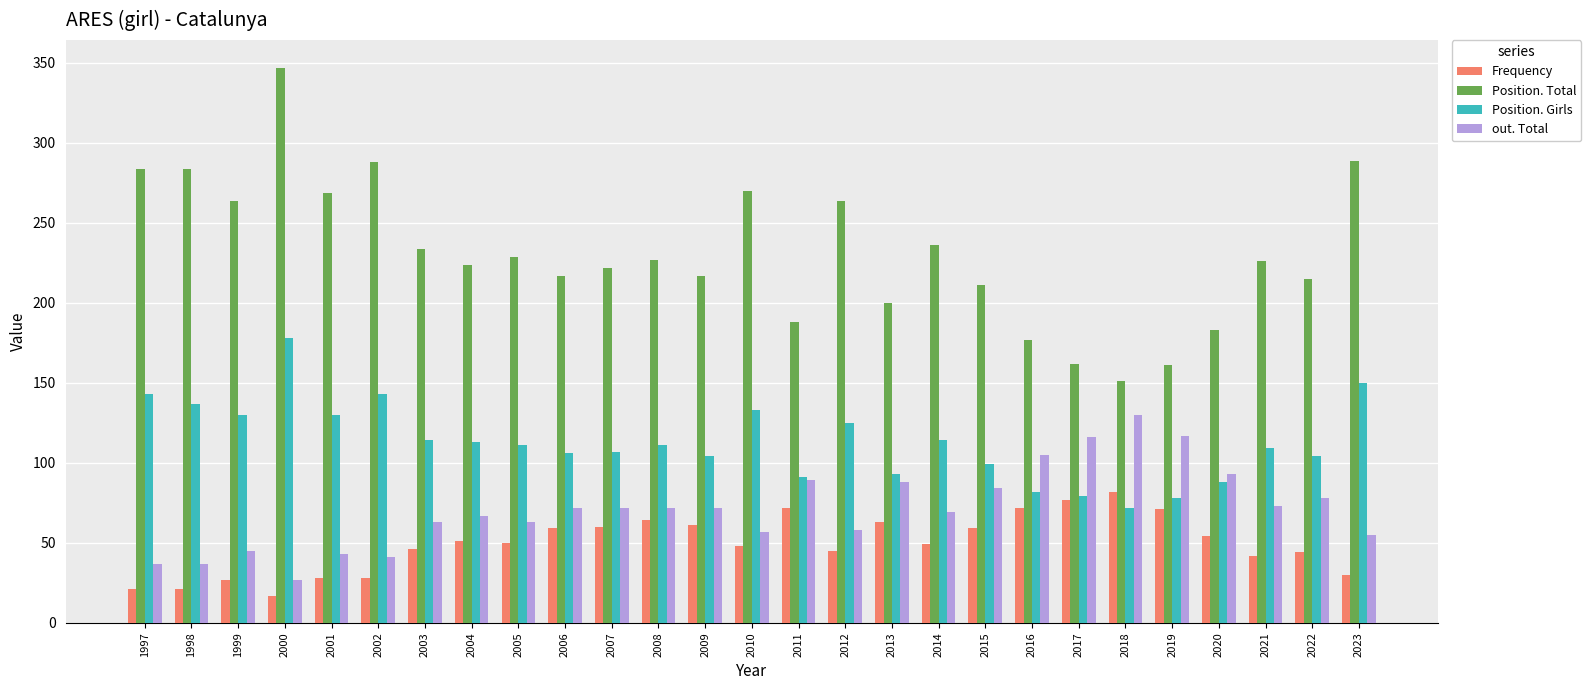

What is the total value across all series at 2023?

524